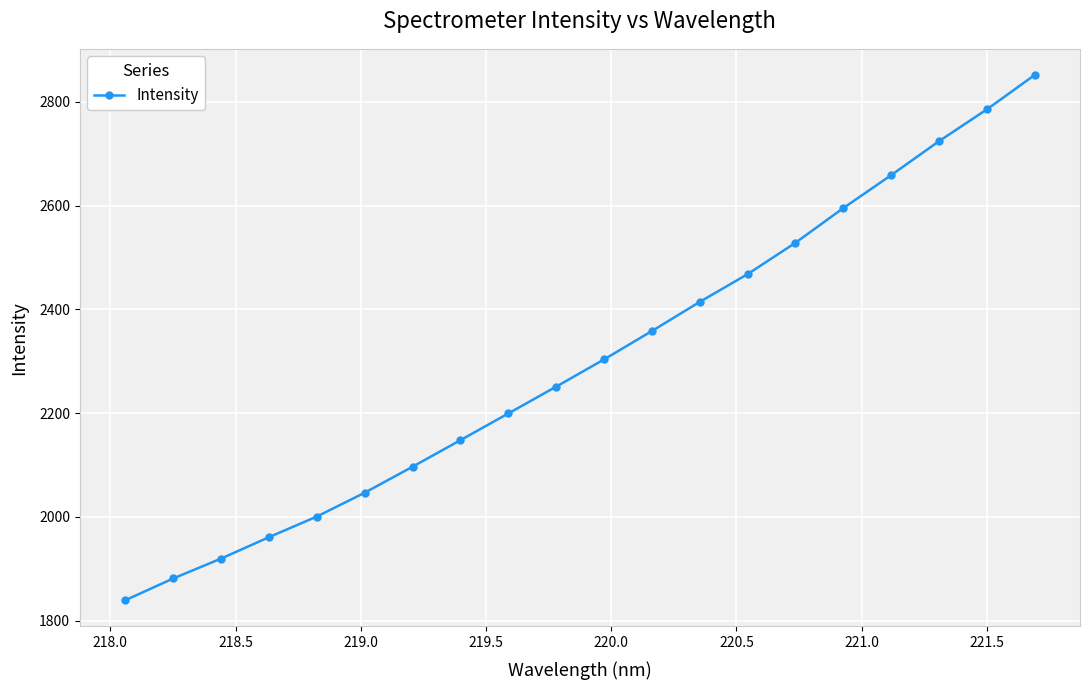

What is the minimum value shown in the chart?

1839.4